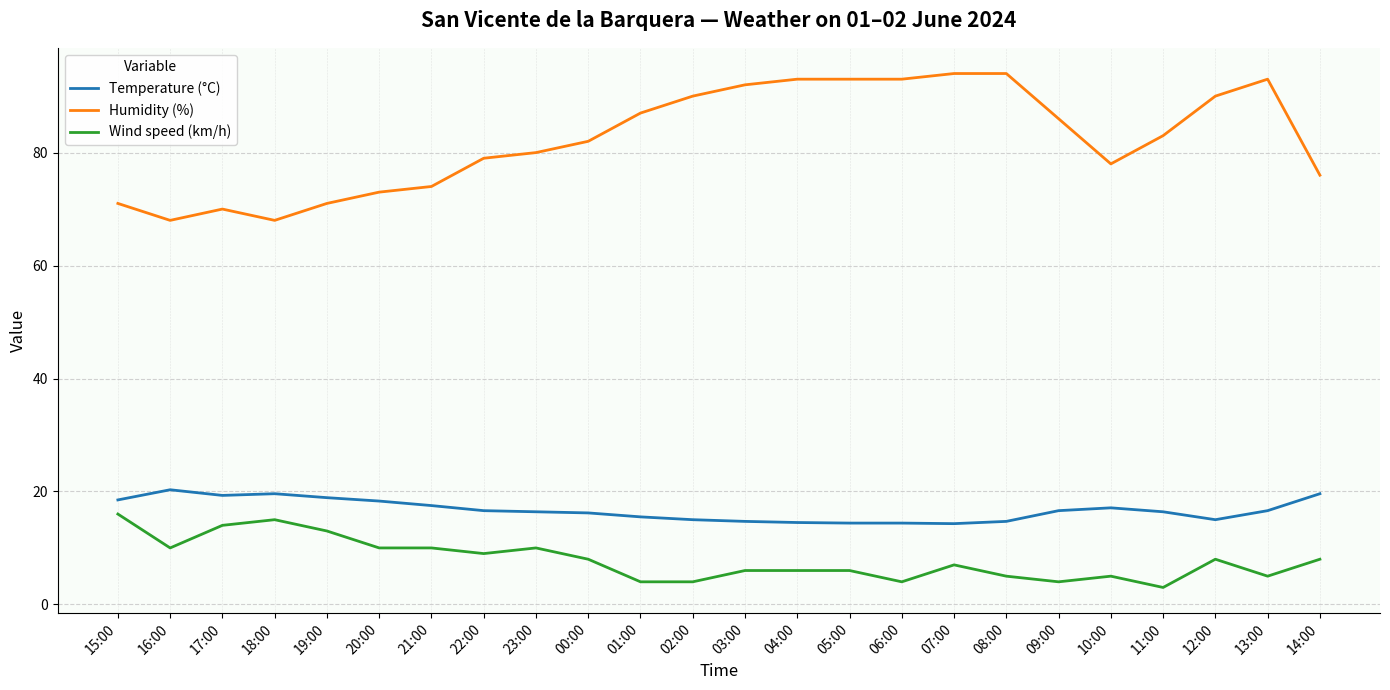

Where does the Temperature (°C) series first go above 16?

15:00